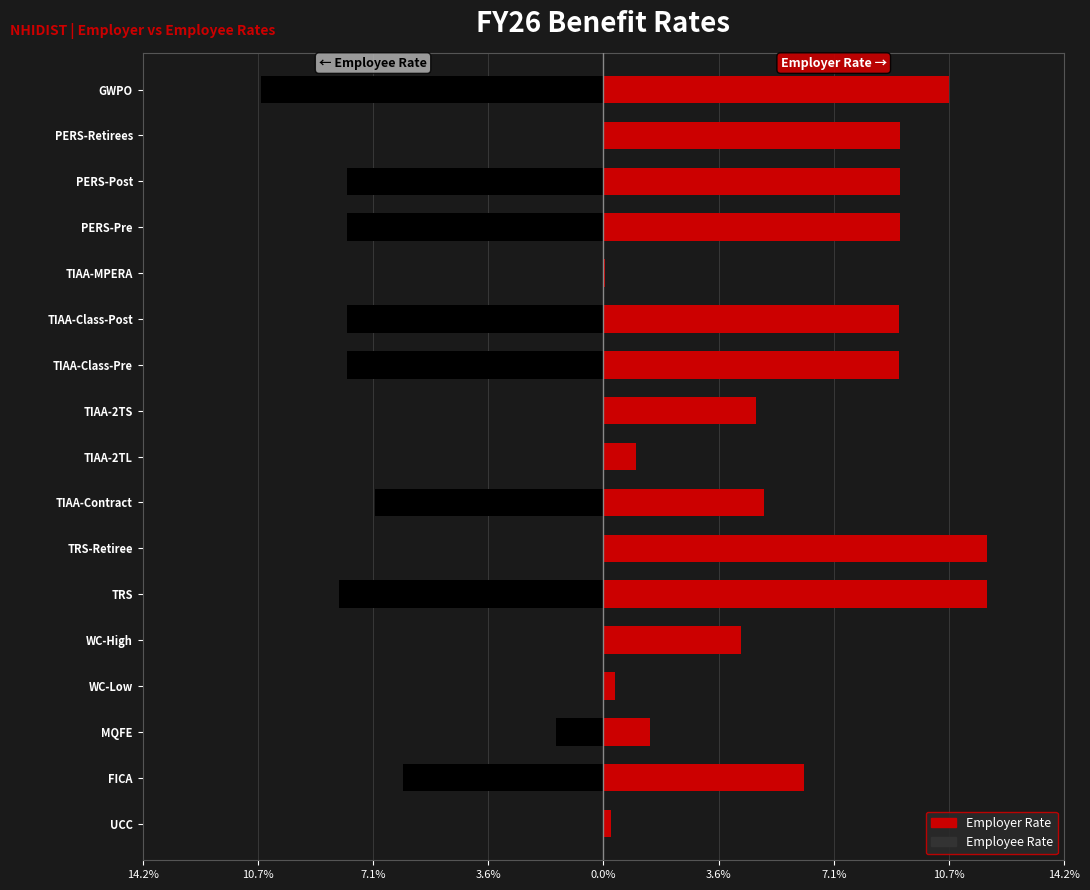

Between WC-Low and PERS-Post, which series saw the biggest shift?

Employer Rate